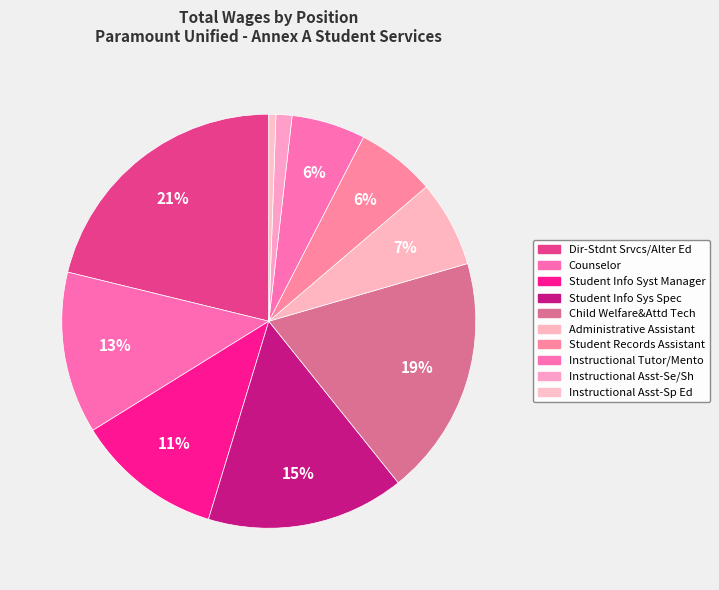

To the nearest percent, what is the difference between the Student Info Sys Spec and Student Records Assistant slice percentages?

9%